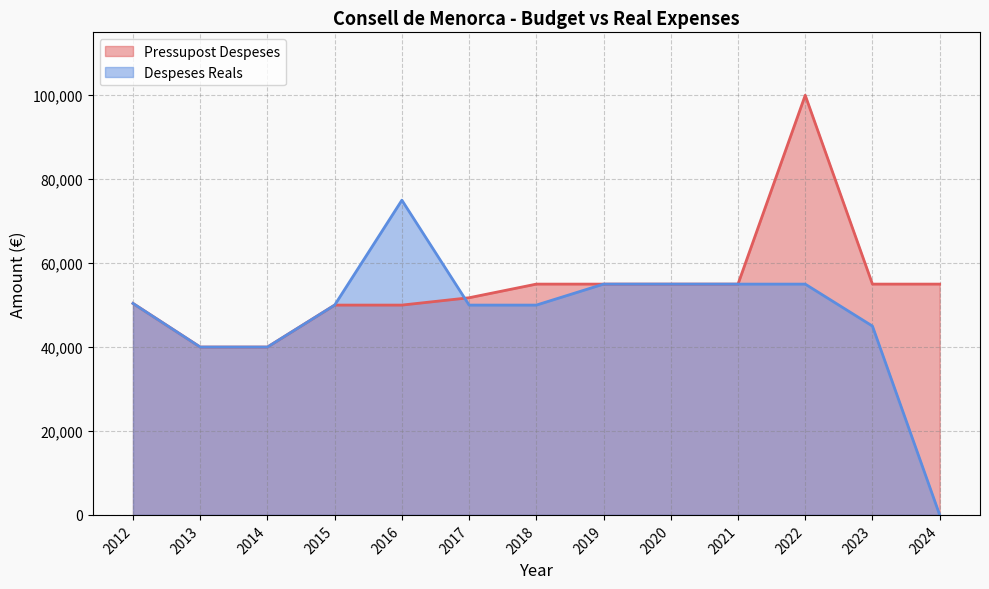

True or false: Pressupost Despeses has a value of 55000 at 2020.

True